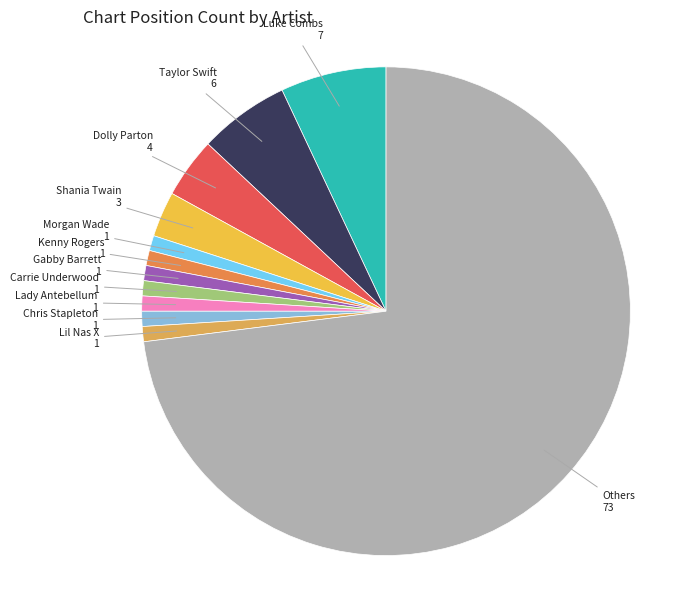

What is the largest slice in the pie chart?

Others